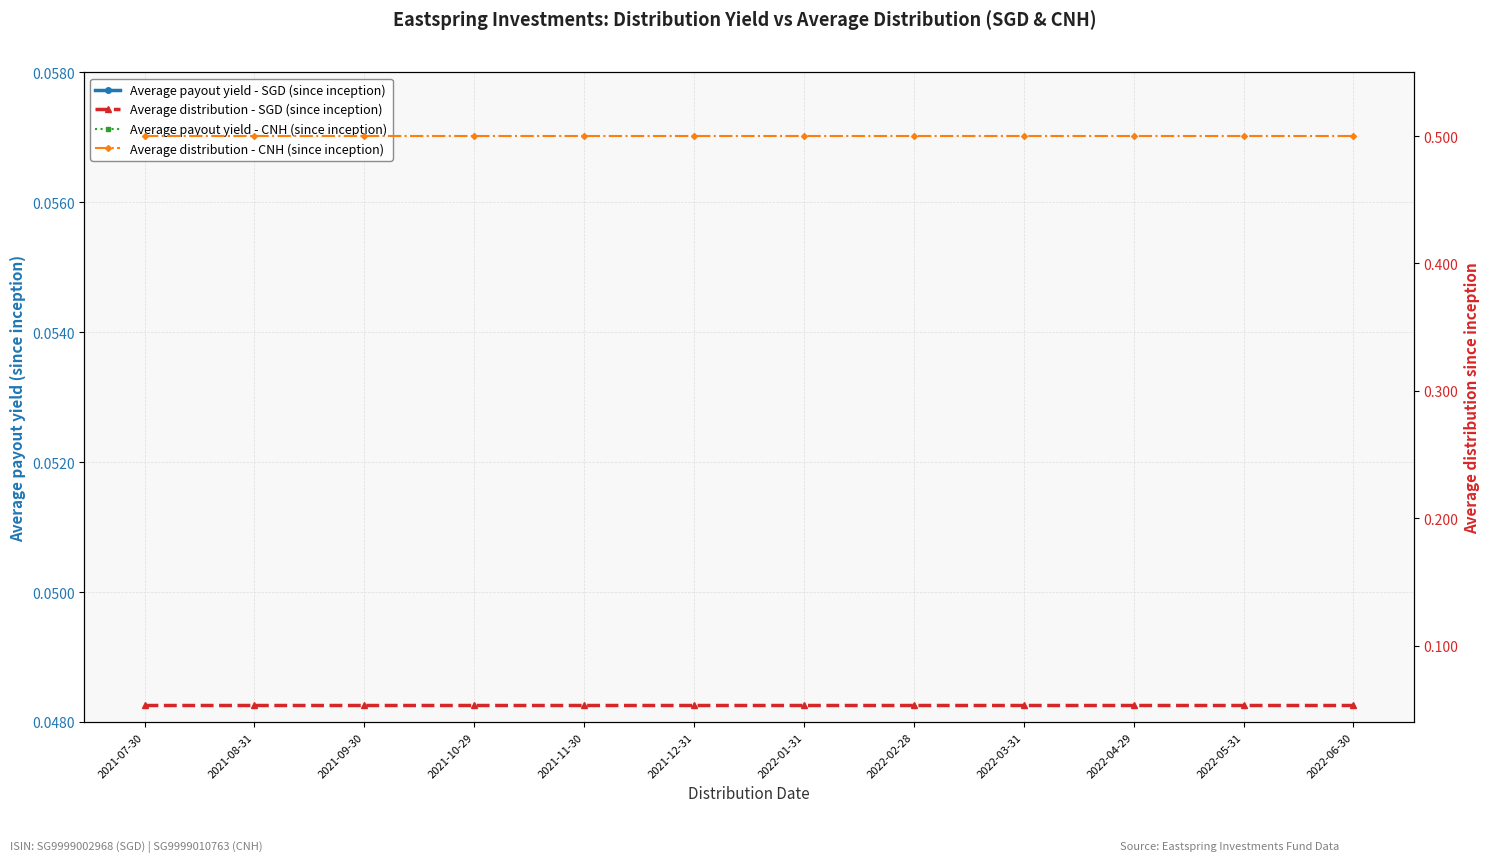

True or false: Average payout yield - SGD (since inception) and Average distribution - CNH (since inception) intersect in this chart.

False